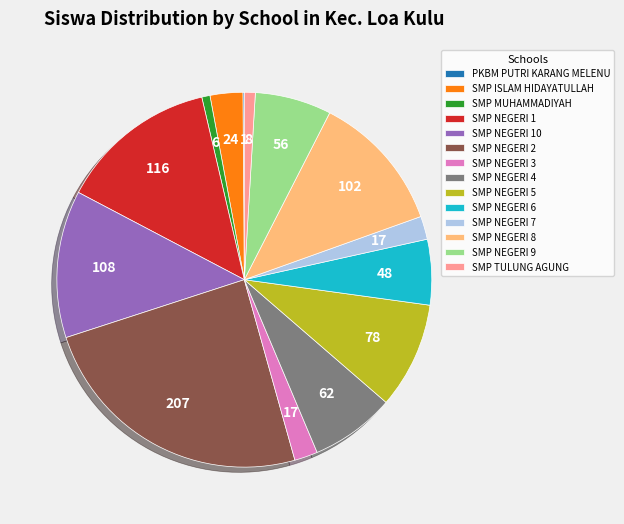

Which category has the biggest portion of the pie?

SMP NEGERI 2